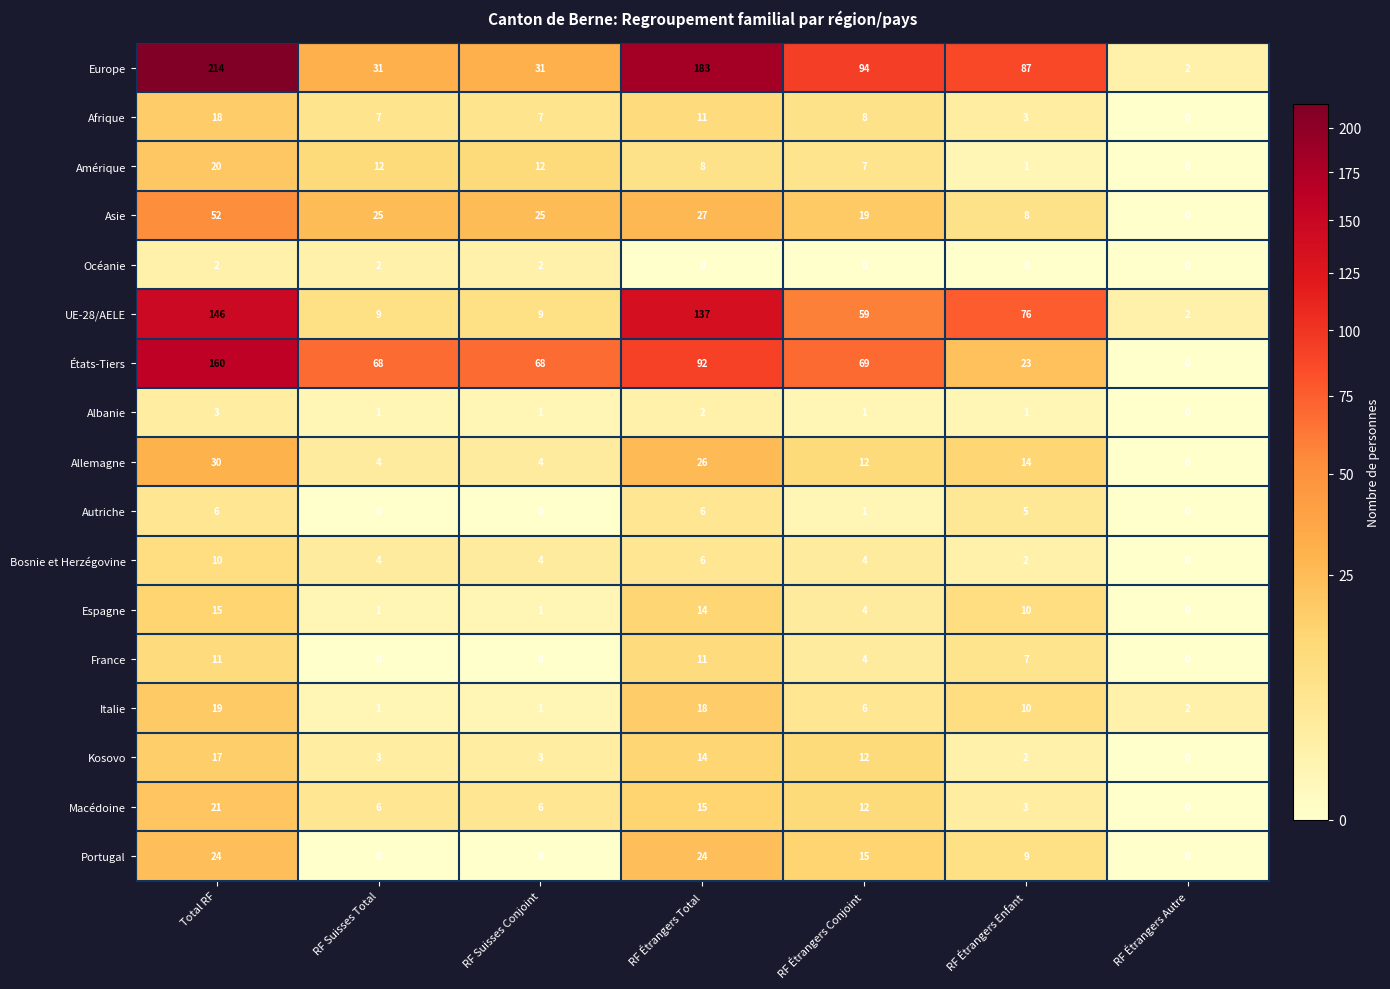

How many distinct data groups are displayed?

17